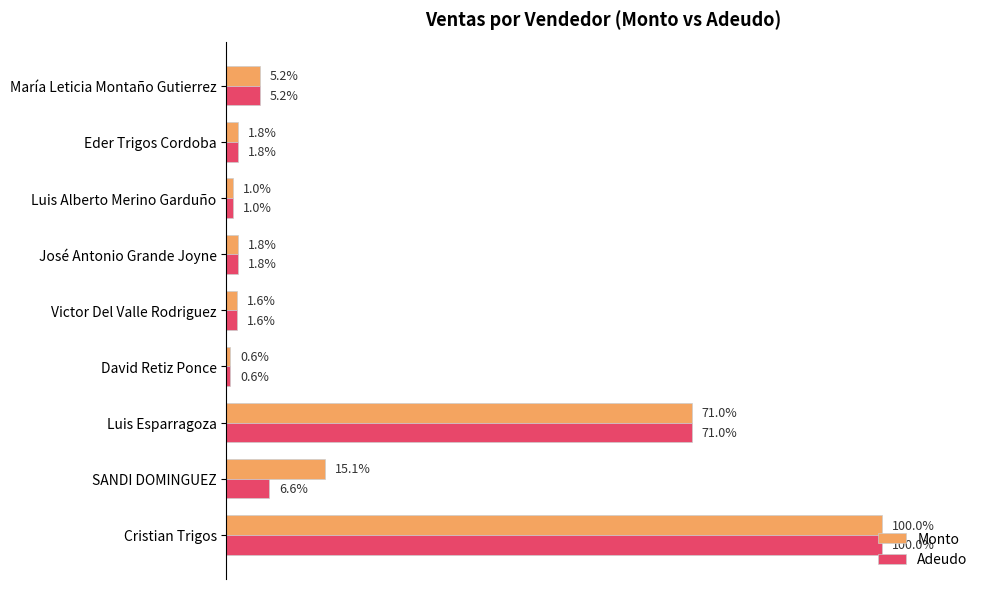

Which category has the highest value in the Monto series?

Cristian Trigos